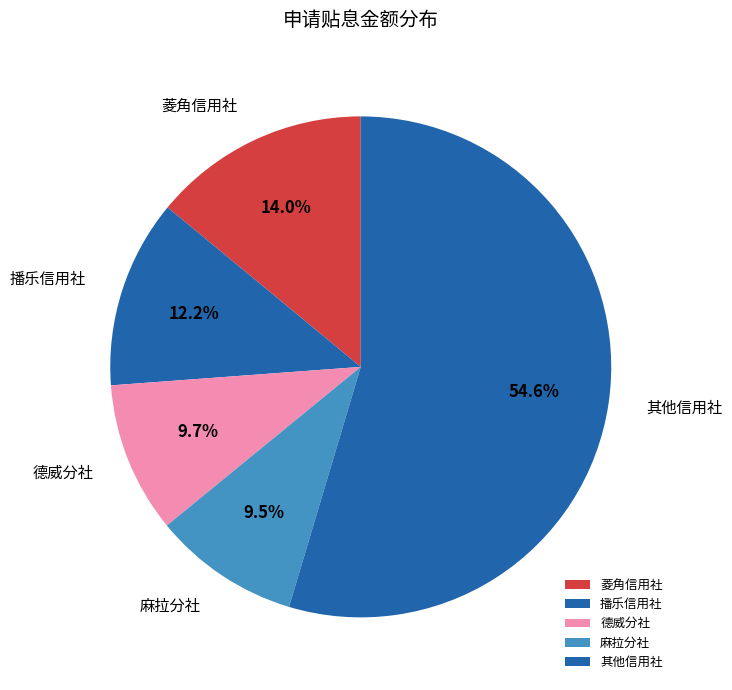

Between 播乐信用社 and 菱角信用社, which is larger?

菱角信用社